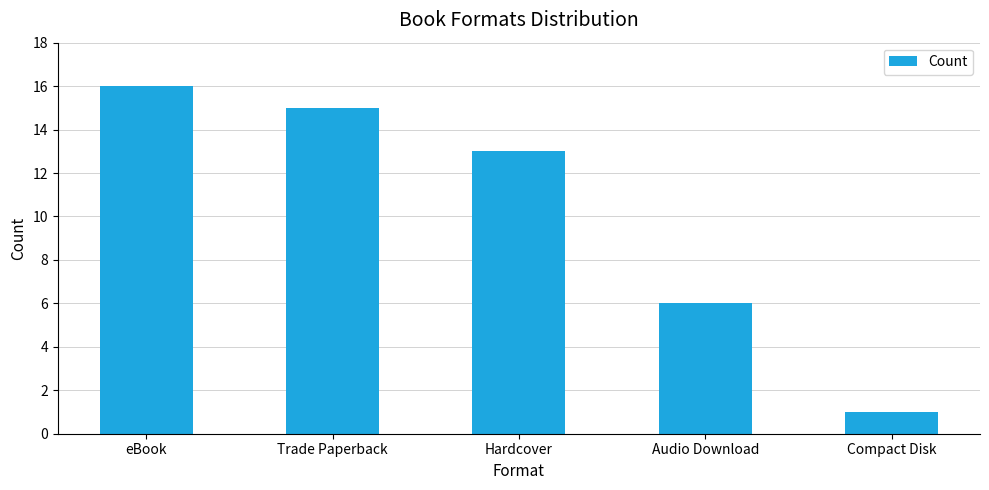

What is the change in value from Audio Download to Compact Disk?

-5